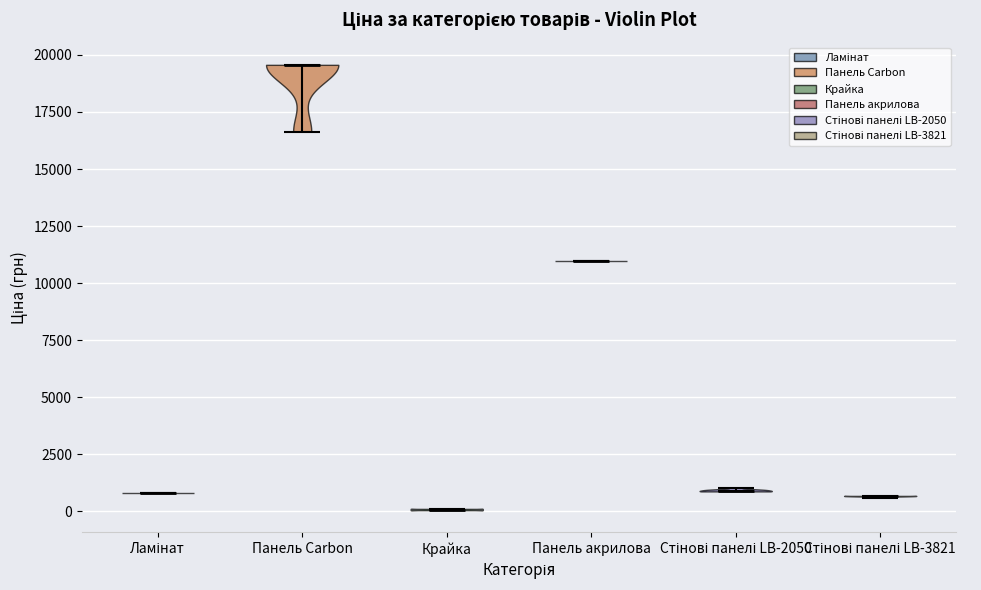

What is the lowest point the violin for Стінові панелі LB-3821 reaches on the y-axis? The values are not printed on the chart, so give them approximately, as read against the axis.

500